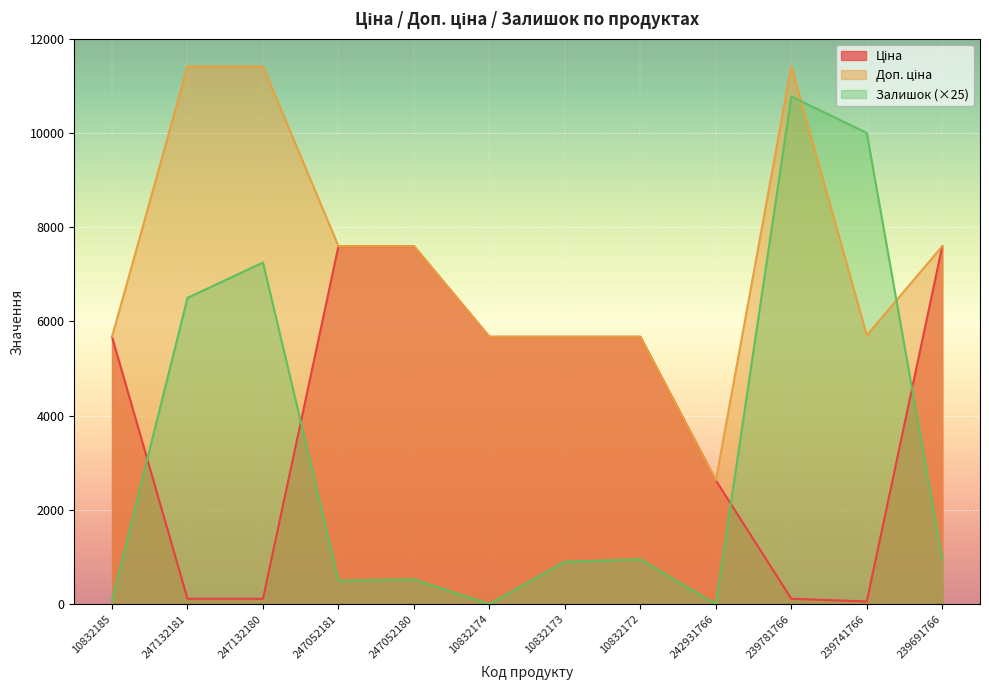

How many categories are shown in the chart?

12